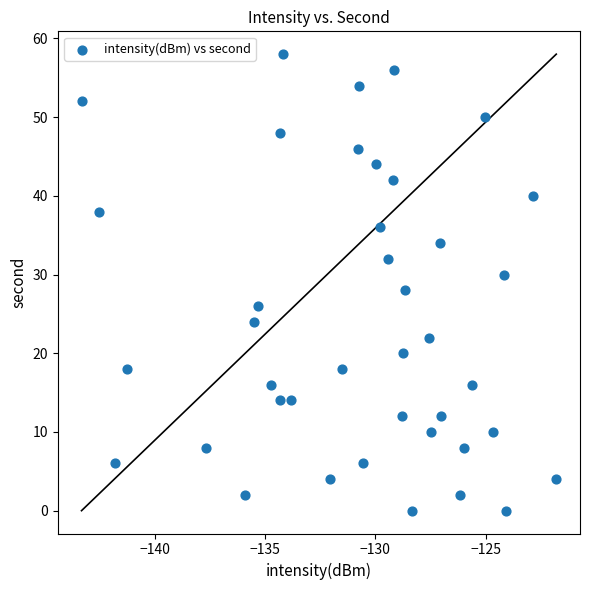

What is the range of Y values (max minus min)?

58